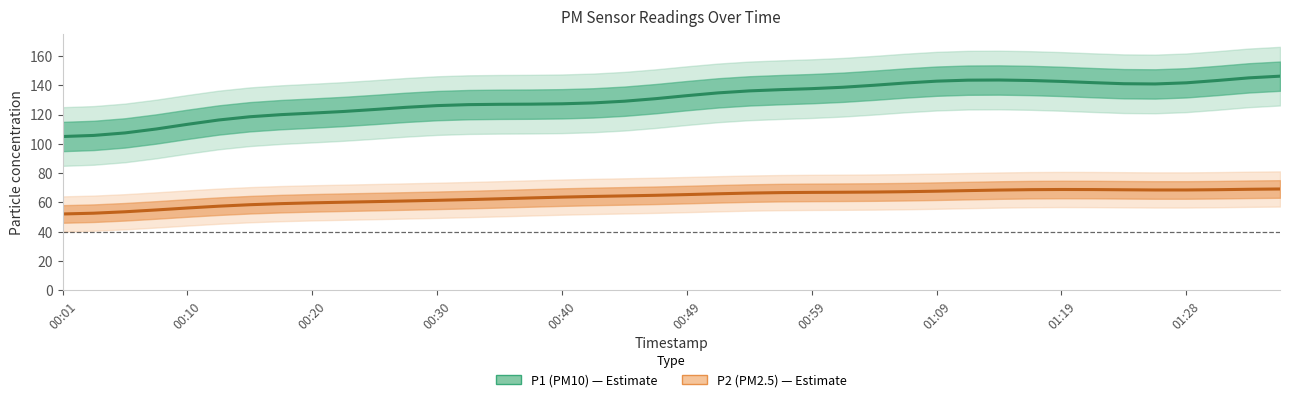

How many points are higher than both their immediate neighbors (excluding endpoints)?

1